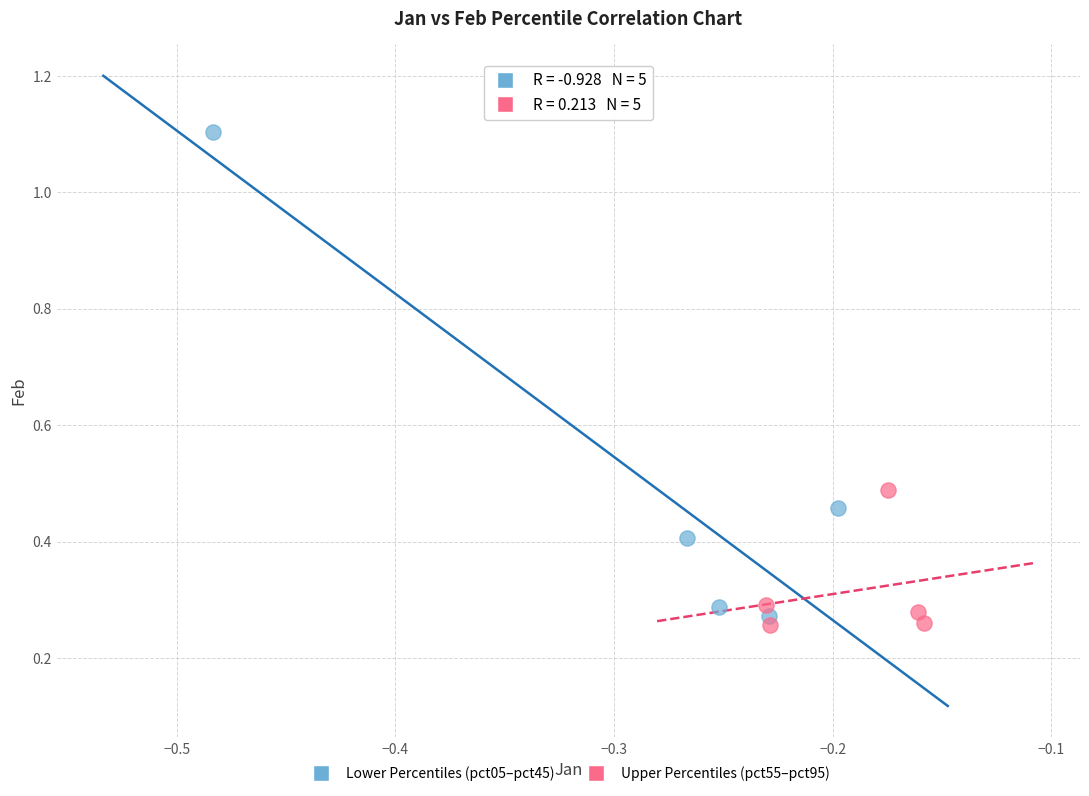

Which series reaches the maximum Y coordinate?

Lower Percentiles (pct05–pct45)